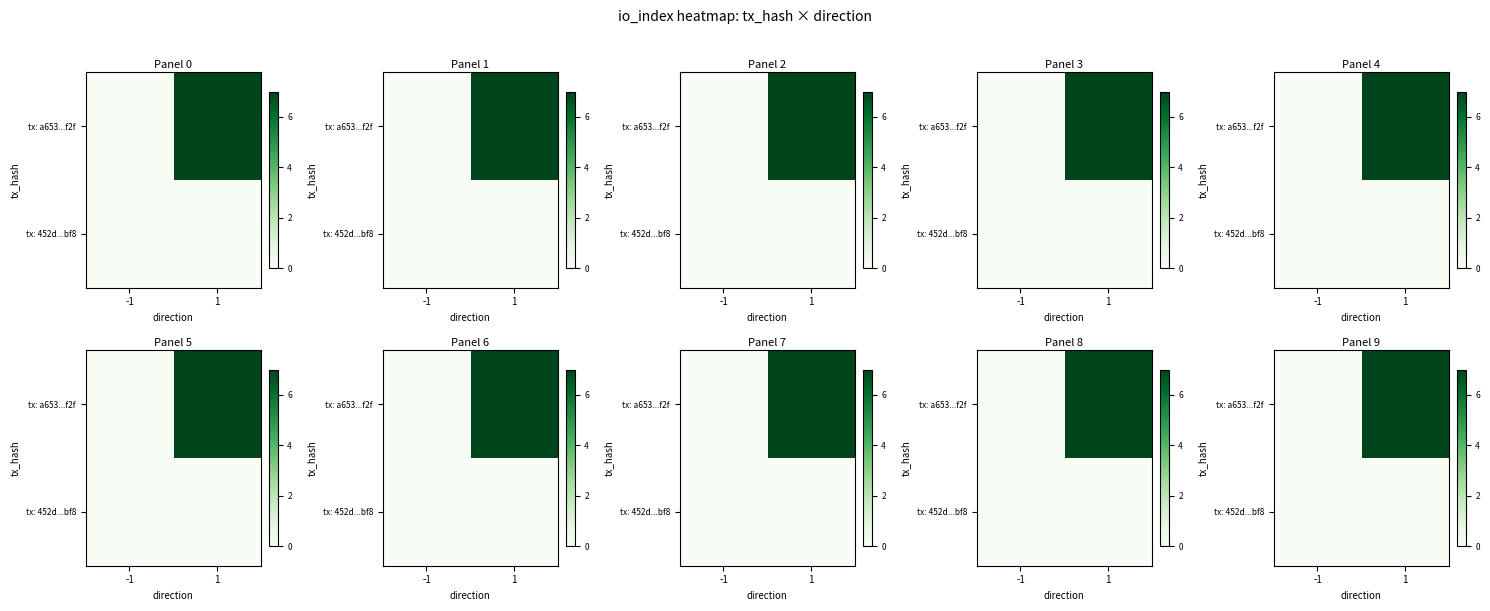

Rank the series by their maximum value, from highest to lowest.

tx: a653...f2f, tx: 452d...bf8